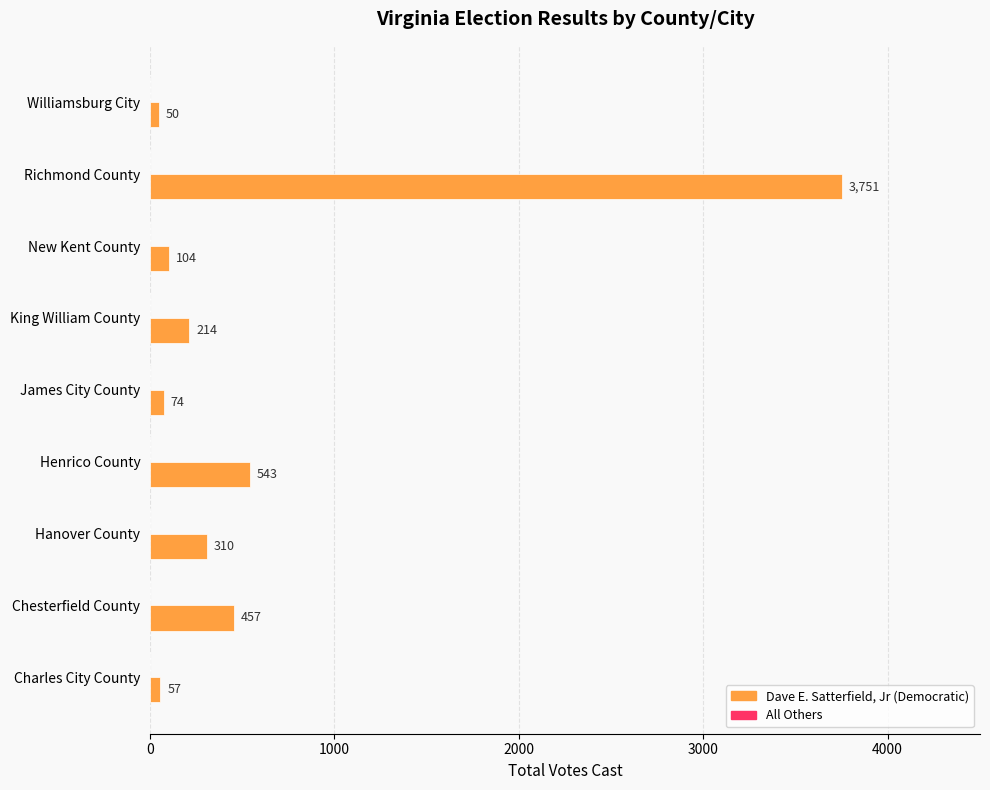

List the labels in order of value, largest first.

Richmond County, Henrico County, Chesterfield County, Hanover County, King William County, New Kent County, James City County, Charles City County, Williamsburg City